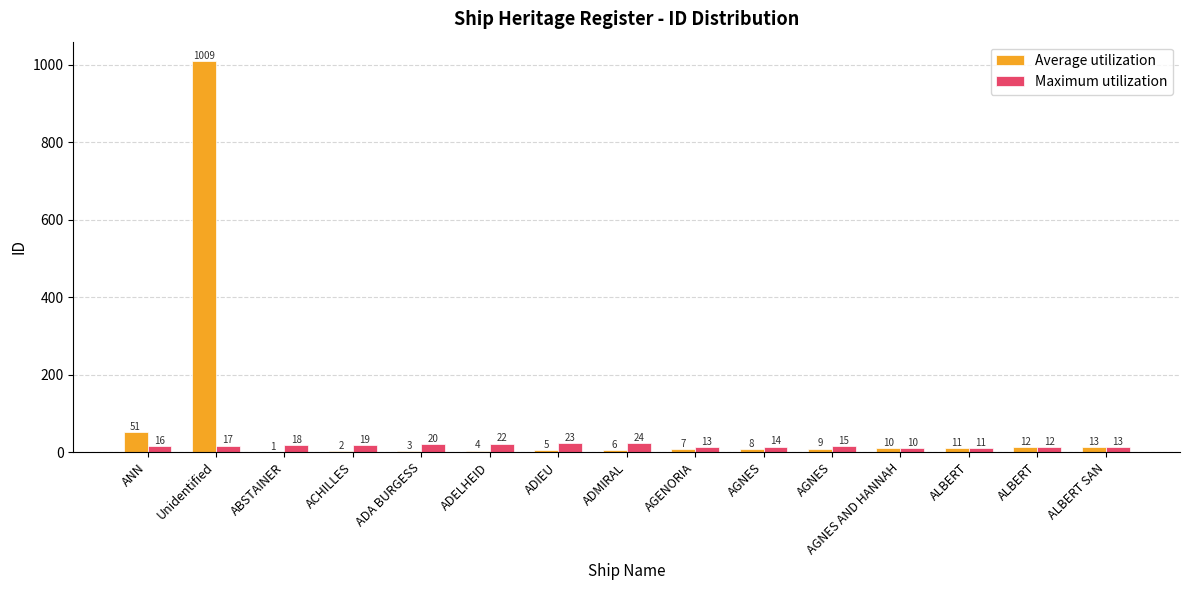

Reading left to right, list all the values displayed in this chart.

Average utilization: 51	1009	1	2	3	4	5	6	7	8	9	10	11	12	13
Maximum utilization: 16	17	18	19	20	22	23	24	13	14	15	10	11	12	13